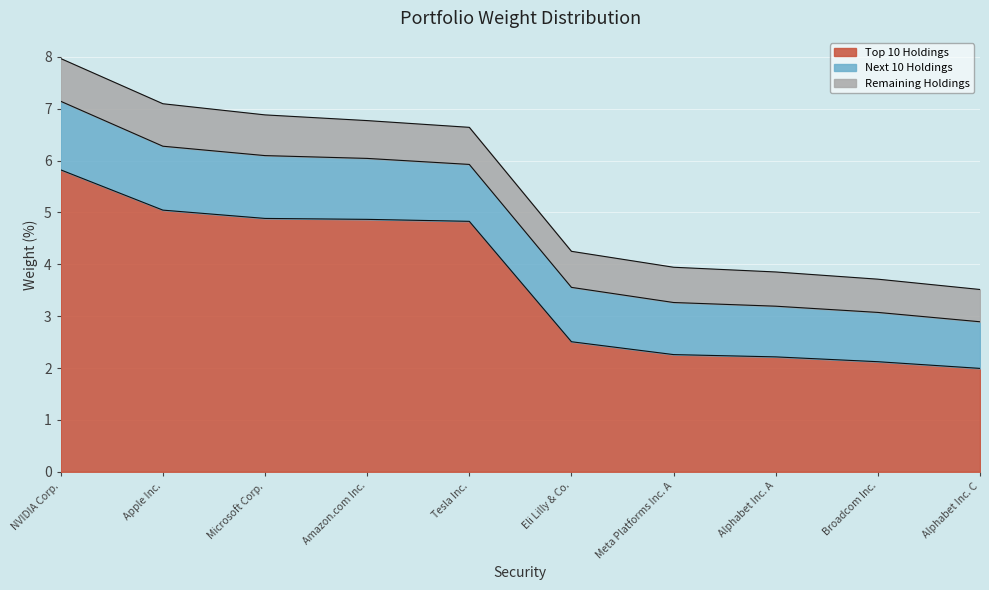

Where does the Next 10 Holdings series first go above 1?

NVIDIA Corp.